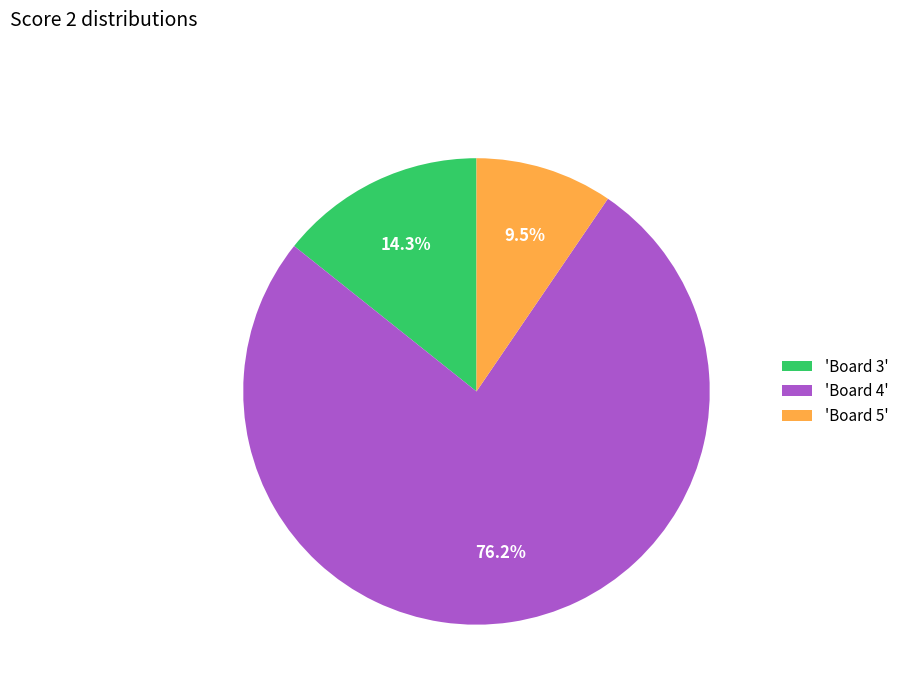

How many slices are in this pie chart?

3